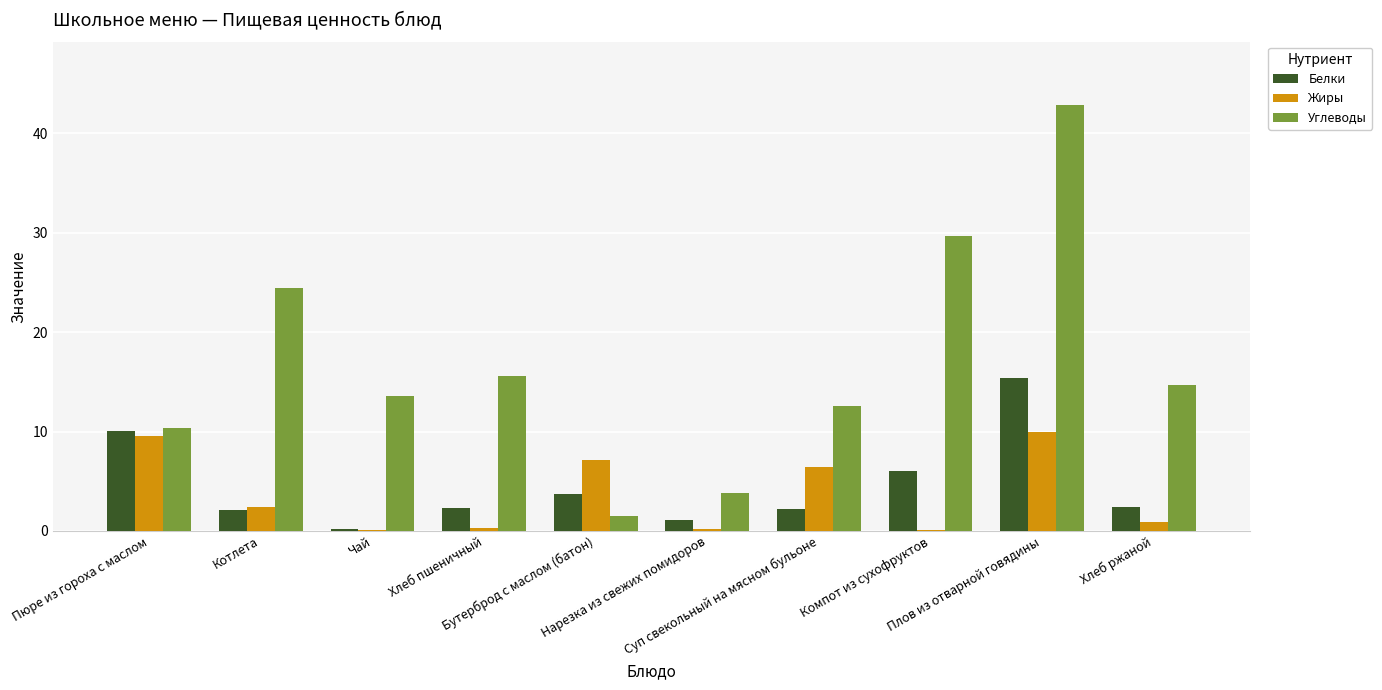

What is the maximum value for Углеводы?

42.8